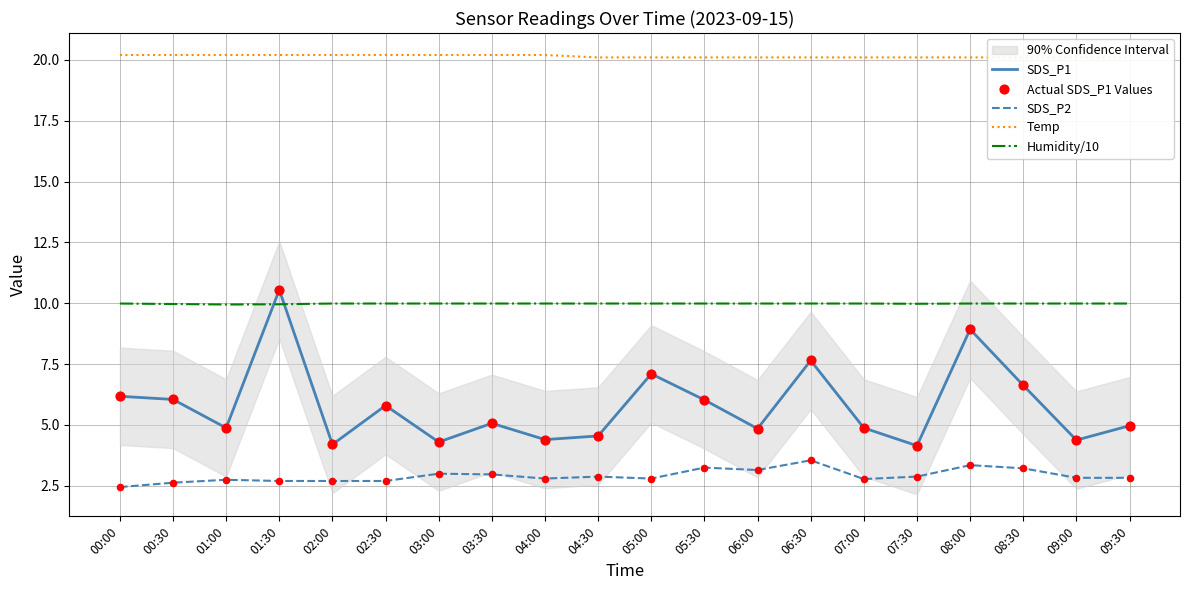

At which category is the sum across all series the highest?

01:30